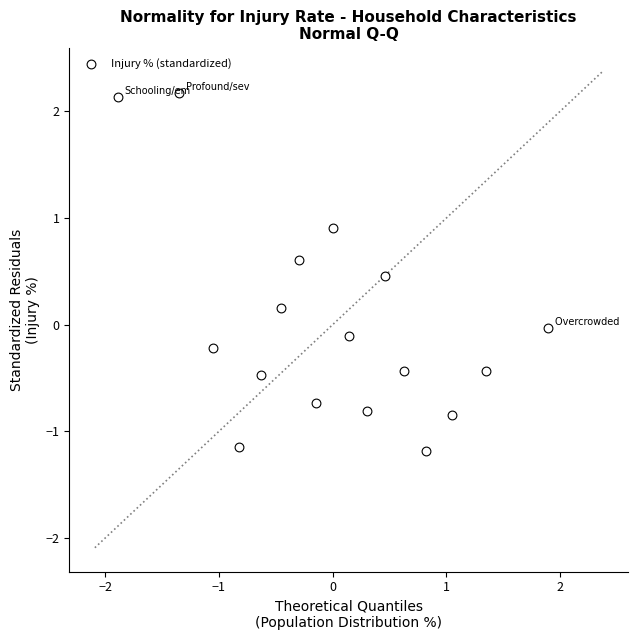

What is the range of X values (max minus min)?

3.8